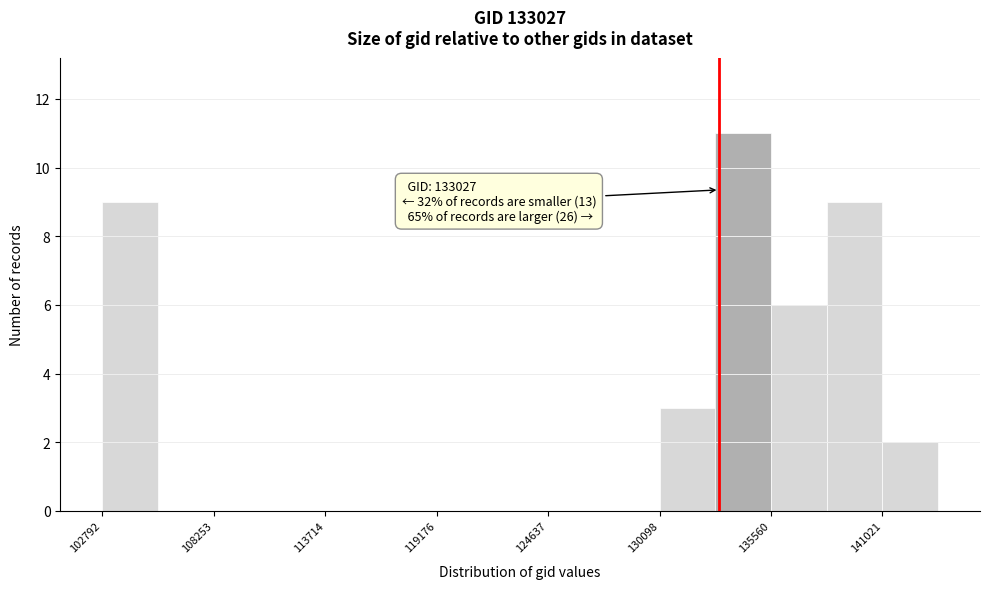

Read against the x-axis, roughly where is the centre of the tallest bar?

134000